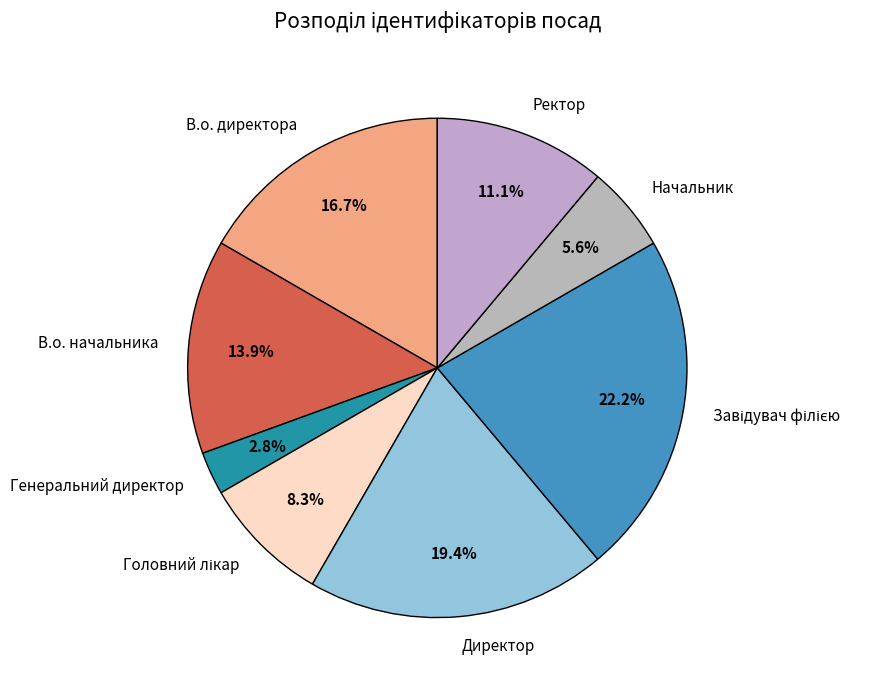

How much of the chart is everything except В.о. директора?

83.3%